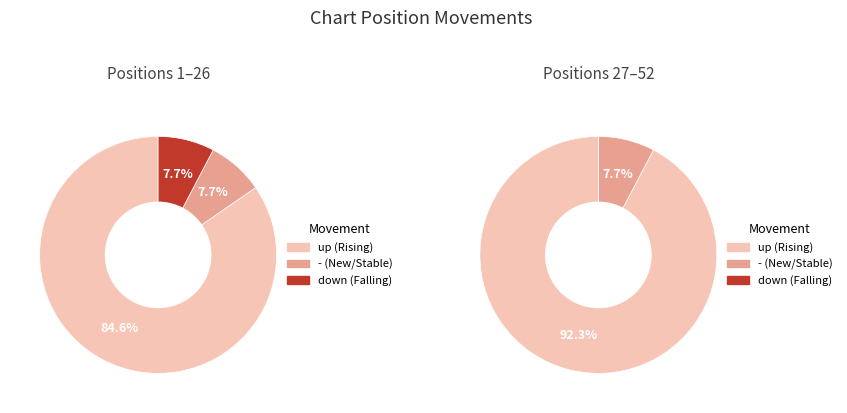

Which has a higher value, up or -?

up